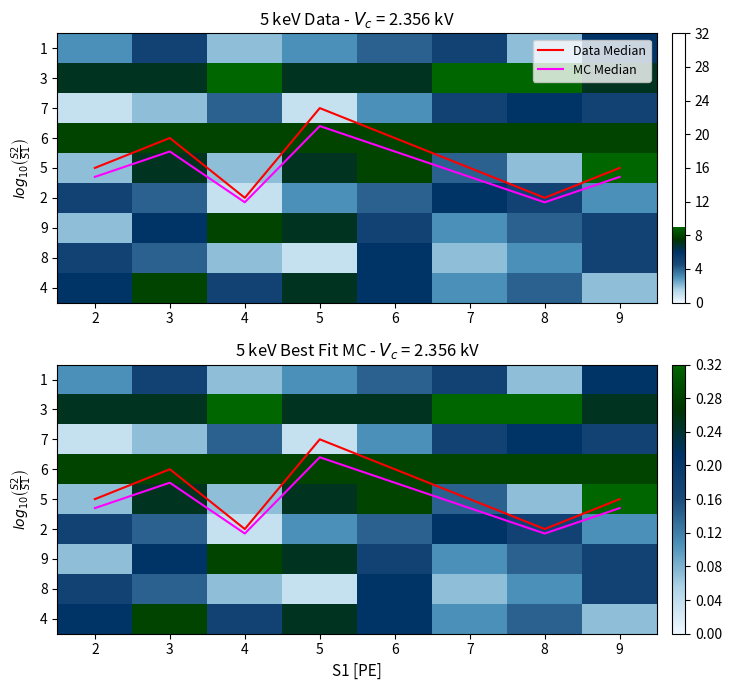

What is the difference between the maximum and minimum values in the MC Median series?

2.5